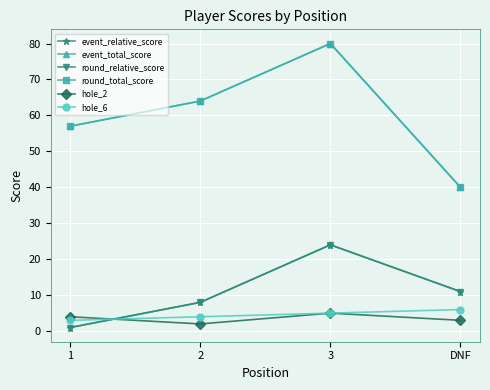

Between DNF and 1, which is larger?

DNF